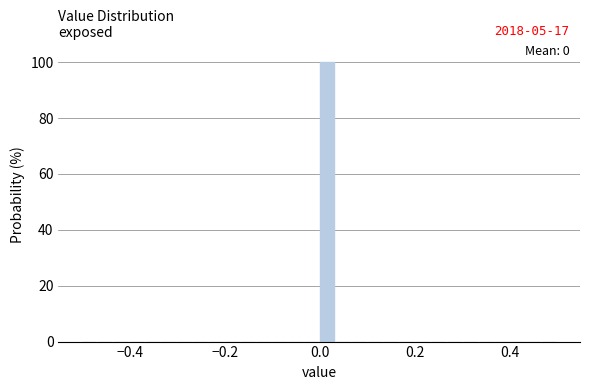

Read against the x-axis, roughly where is the centre of the tallest bar?

0.02